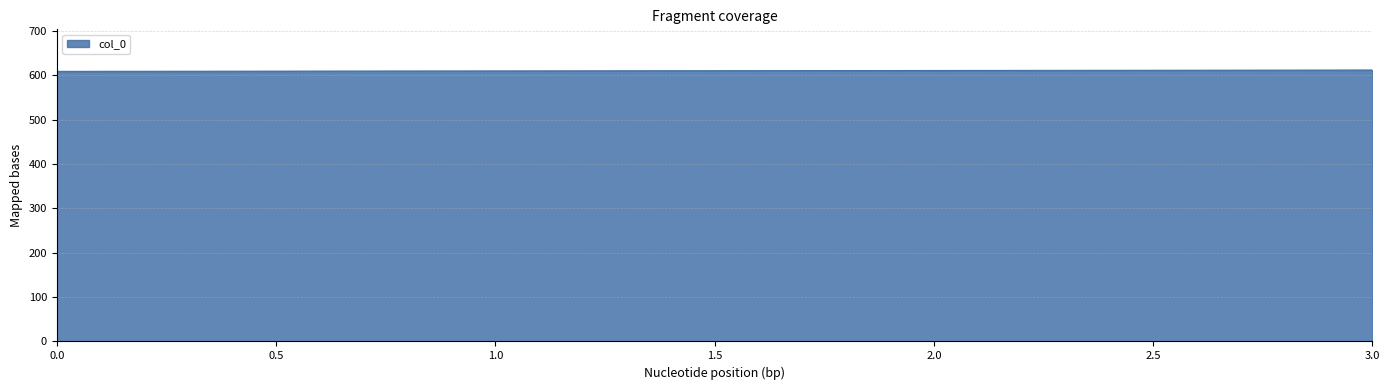

True or false: the data has more than 1 interior local peaks.

False